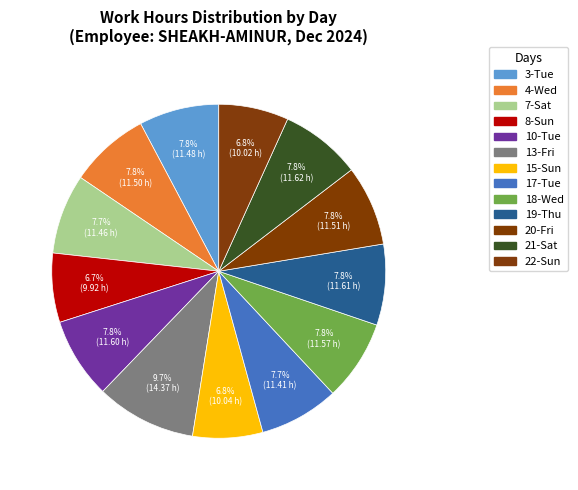

Does any single category account for the majority?

No